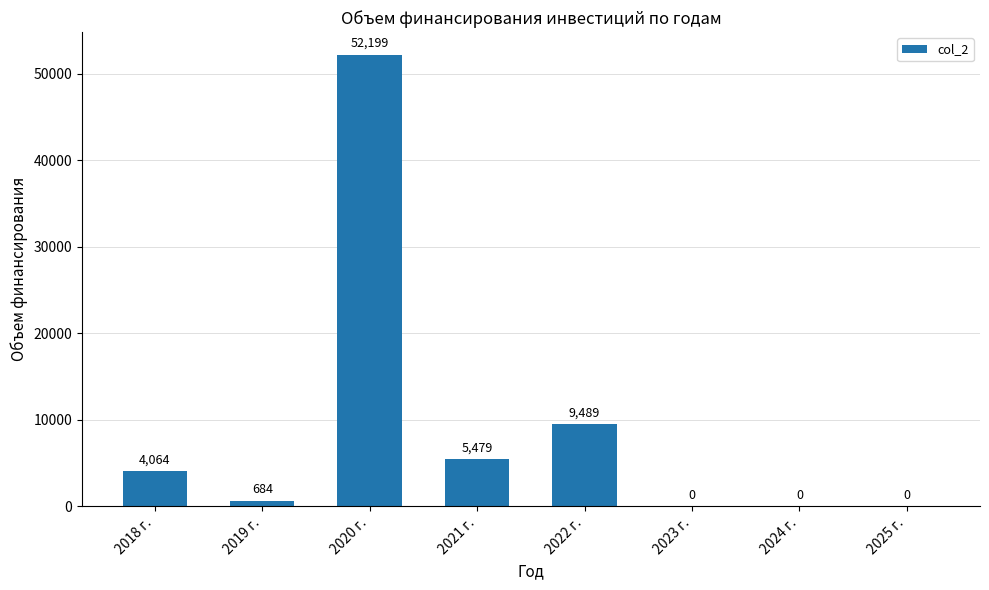

What value does the data have at 2019 г.?

683.9